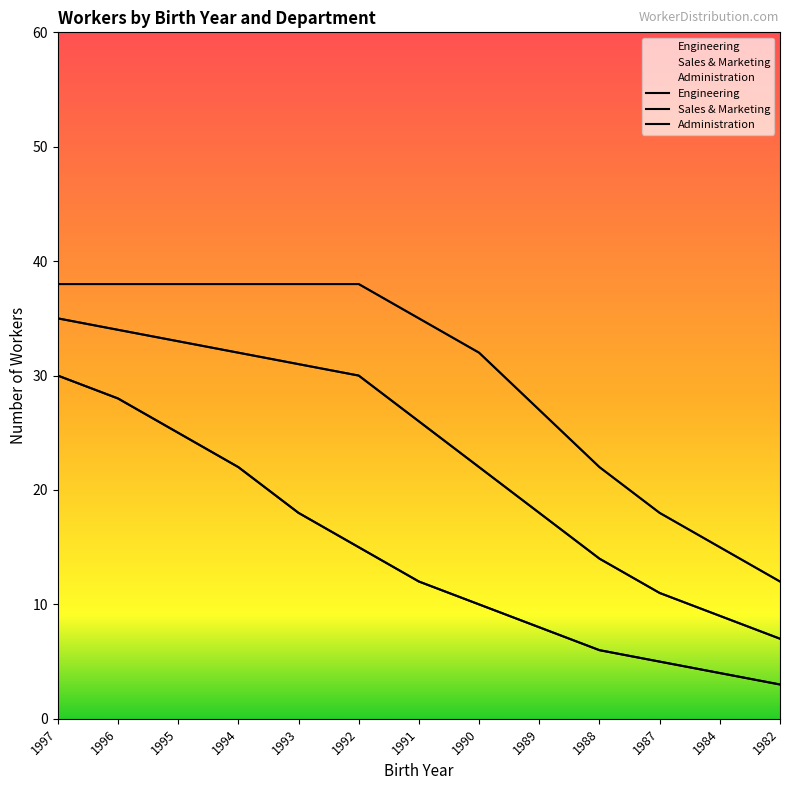

Which category has the highest value in the Administration series?

1997